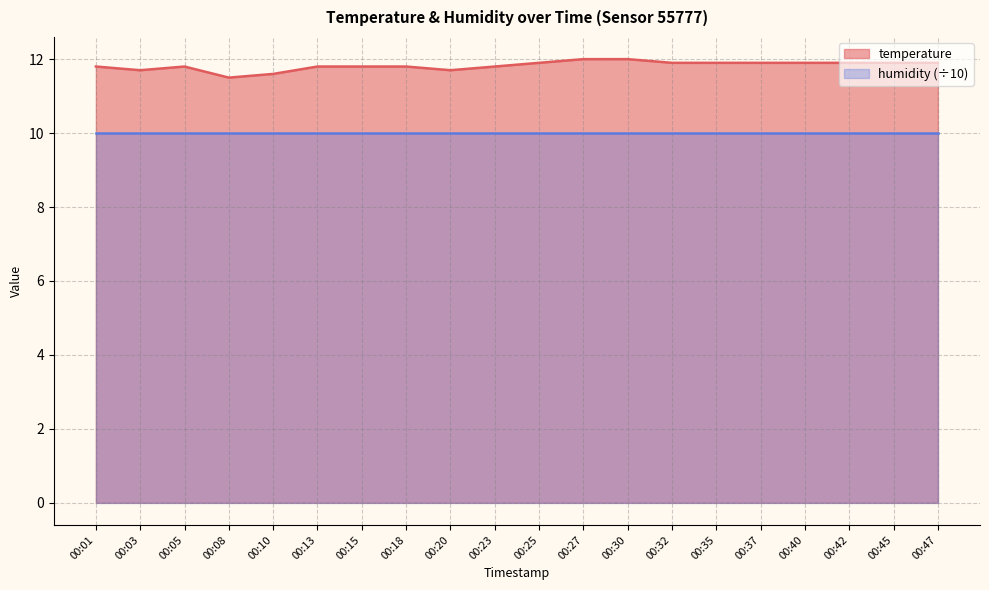

At 00:30, list the series in order from smallest to largest.

humidity (÷10), temperature